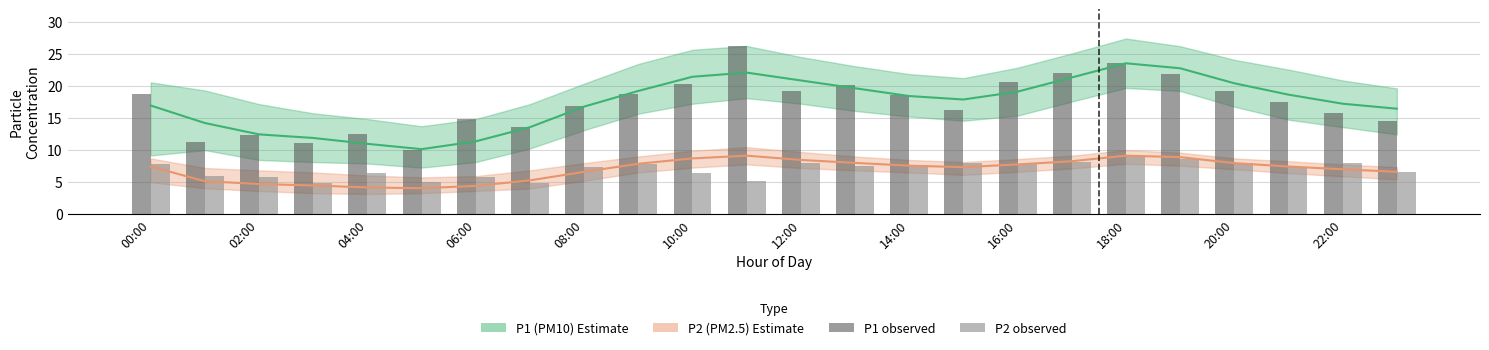

Reading left to right, extract all data points from this chart.

P1 observed: 18.7	11.2	12.3	11.1	12.5	10.0	14.8	13.6	16.8	18.7	20.4	26.3	19.2	20.1	18.6	16.2	20.6	22.1	23.6	21.9	19.2	17.5	15.7	14.6
P2 observed: 7.7	5.9	5.8	4.8	6.4	5.0	5.7	4.9	7.3	7.8	6.4	5.2	7.9	7.5	7.7	8.0	7.7	8.1	9.1	8.6	7.9	7.4	8.0	6.5